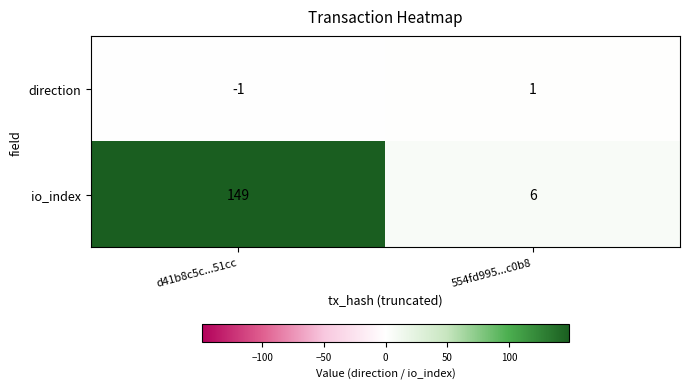

Reading left to right, what are all the values shown in this chart?

direction: -1	1
io_index: 149	6